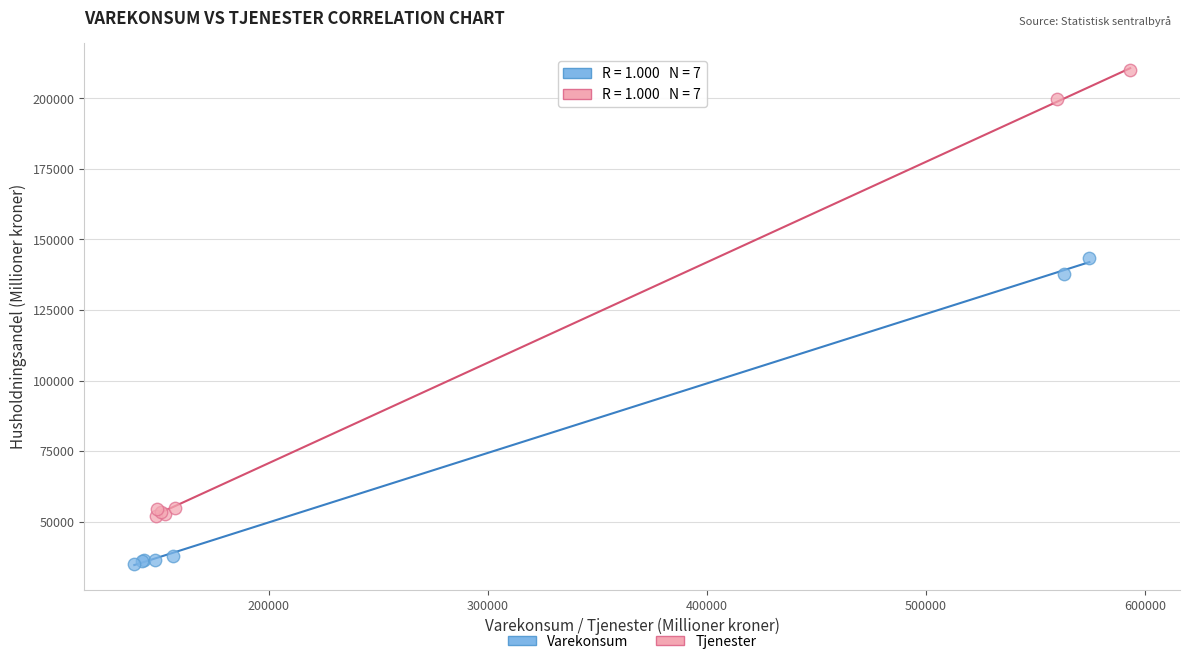

What are all the series names shown in the legend?

Varekonsum, Tjenester